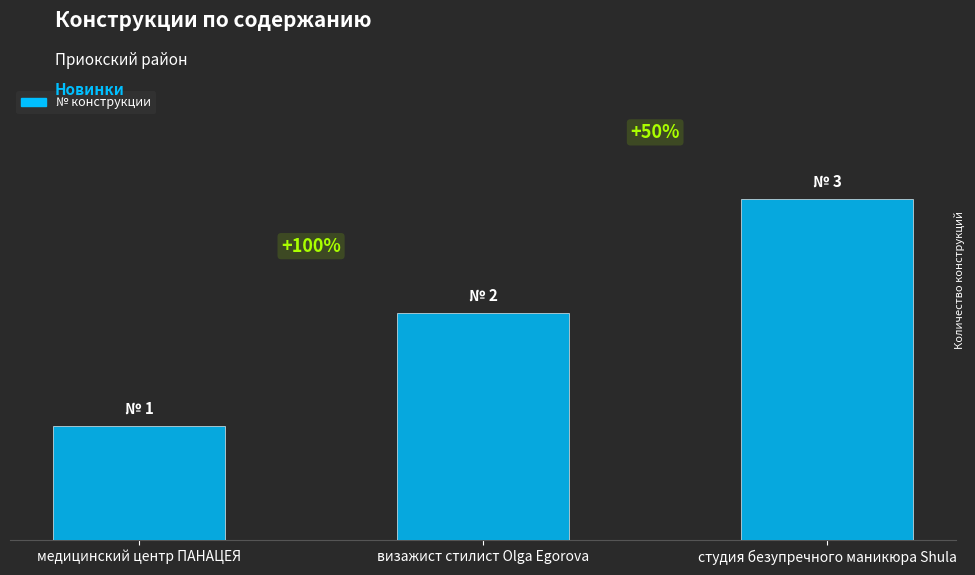

Does the chart contain any negative values?

No